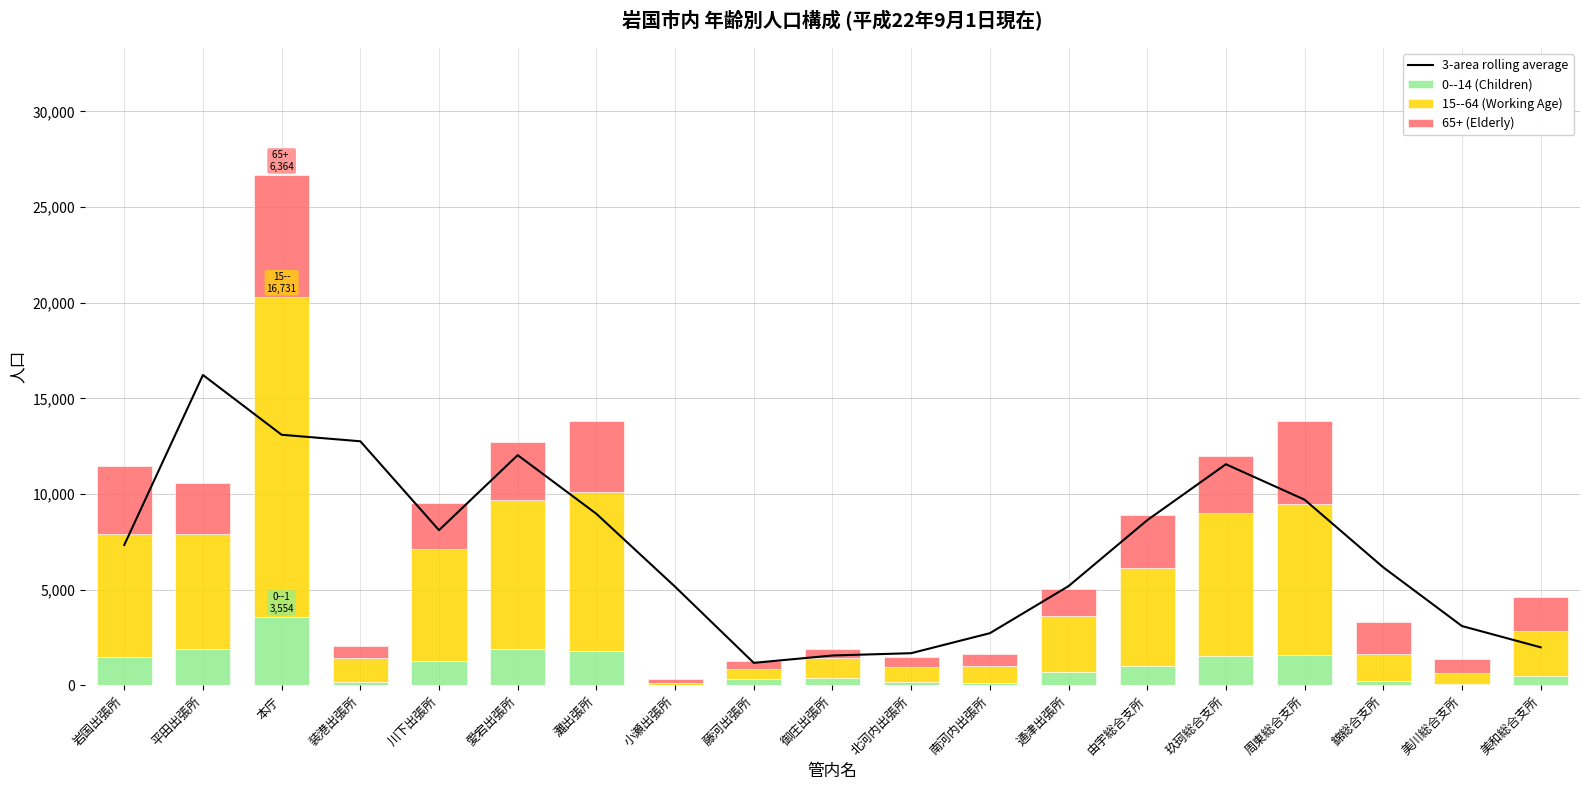

What is the difference between the maximum and second lowest values in the 15--64 (Working Age) series?

16191.0